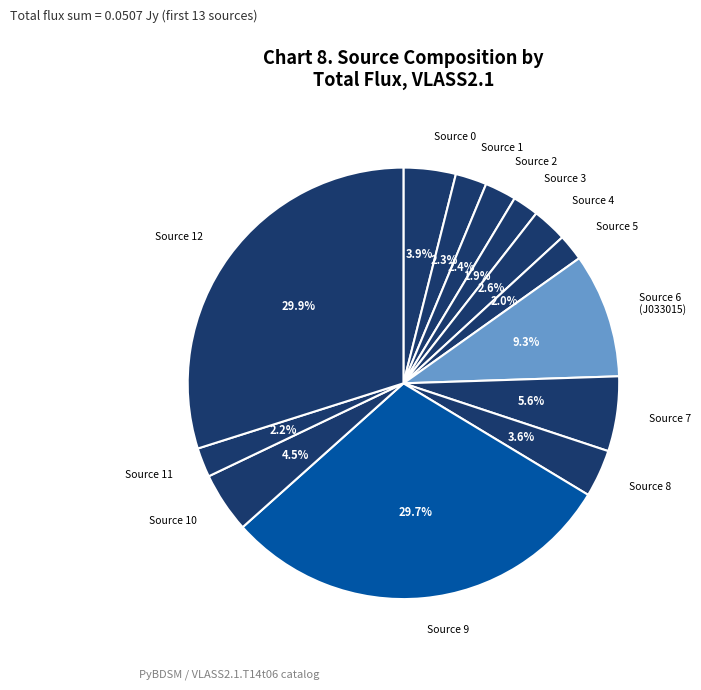

Count the number of slices in the pie.

13